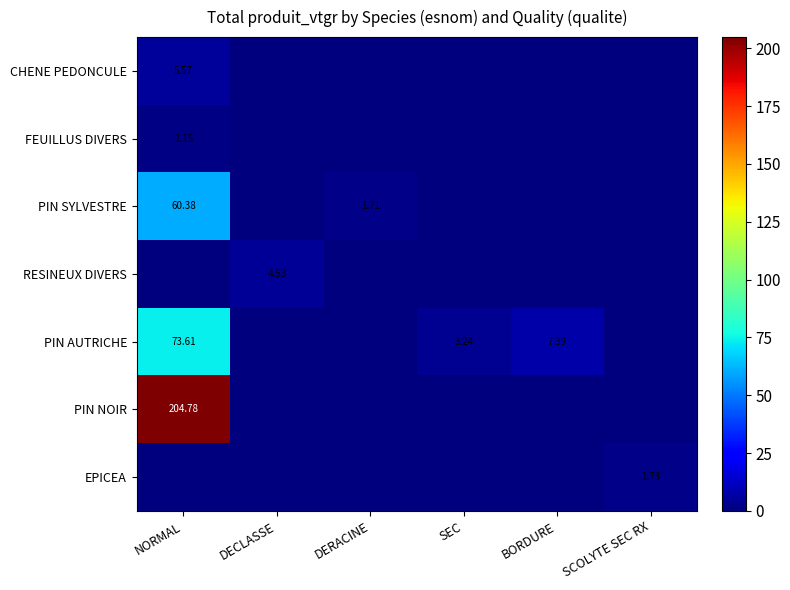

Which has a higher value, DECLASSE or DERACINE?

DECLASSE